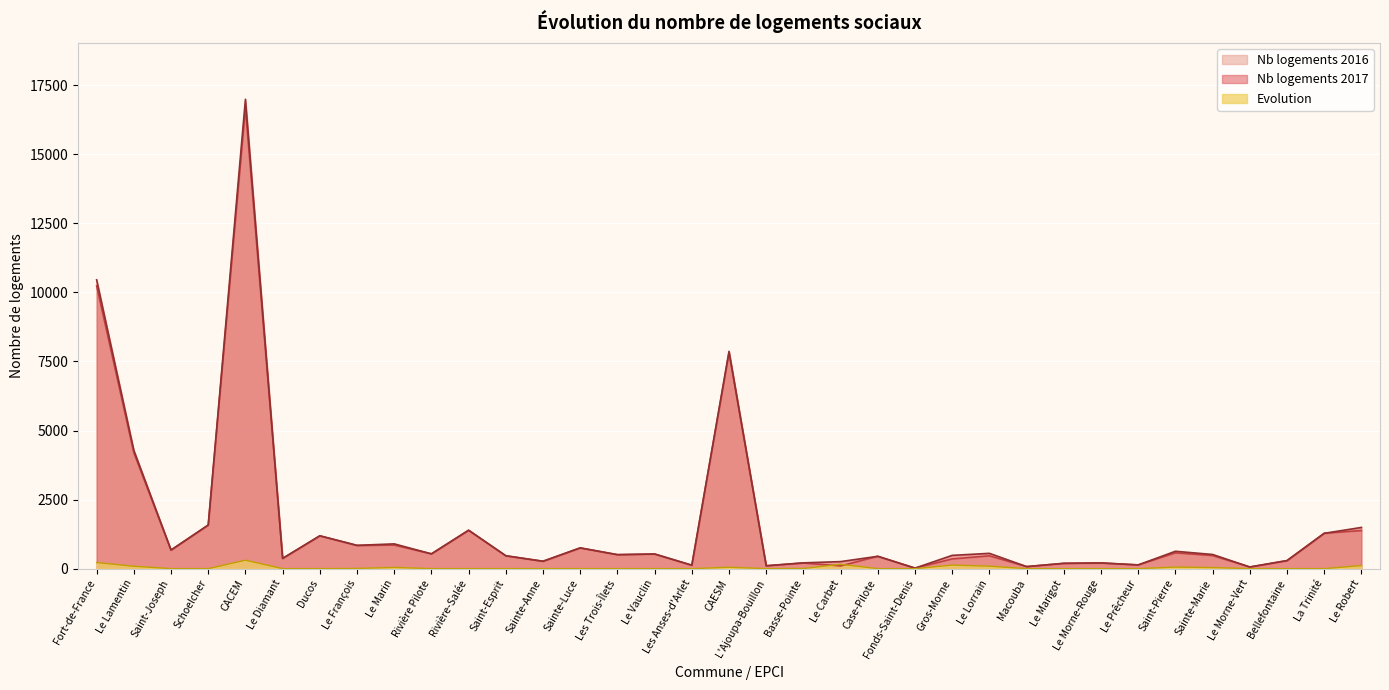

What is the difference between the maximum and minimum values in the Nb logements 2016 series?

16669